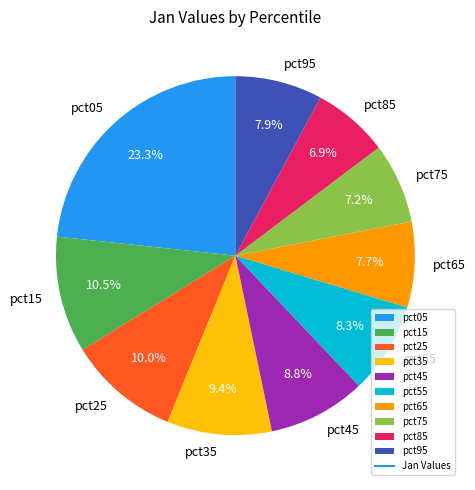

Which category has the biggest portion of the pie?

pct05